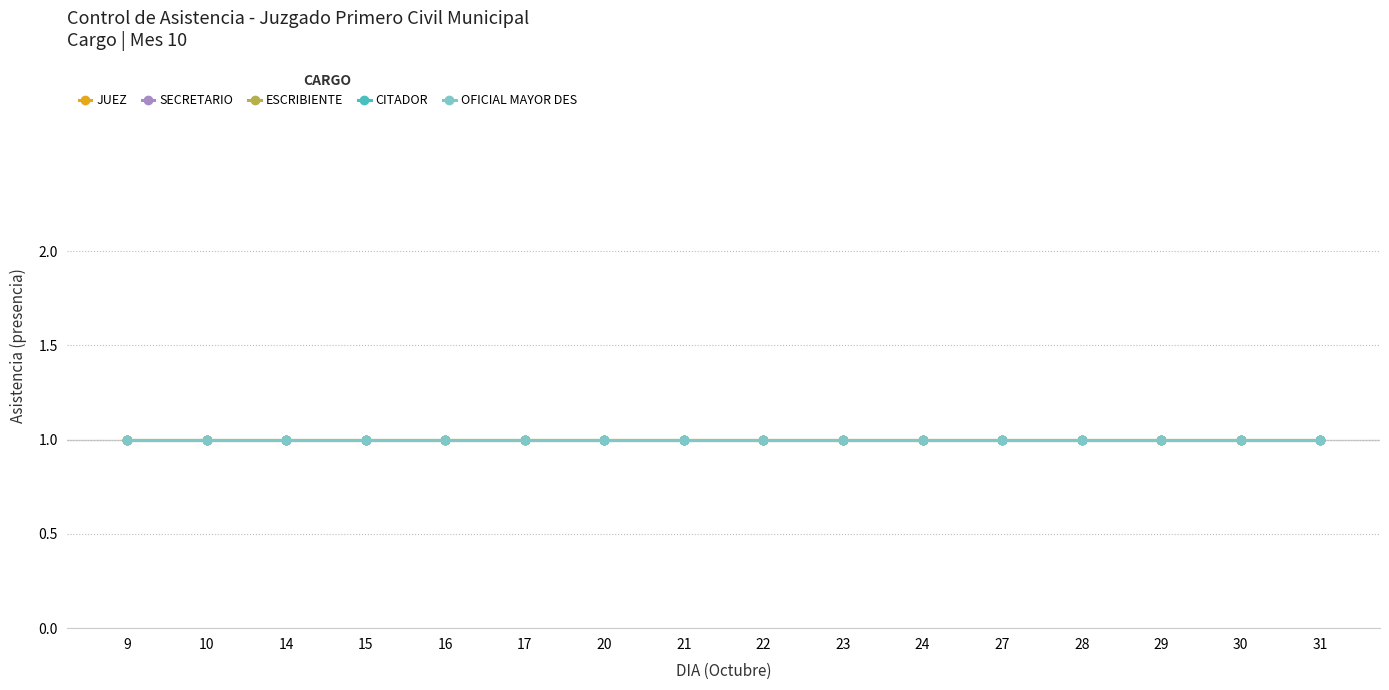

Is the value of CITADOR at 29 greater than the value of JUEZ at 9?

No